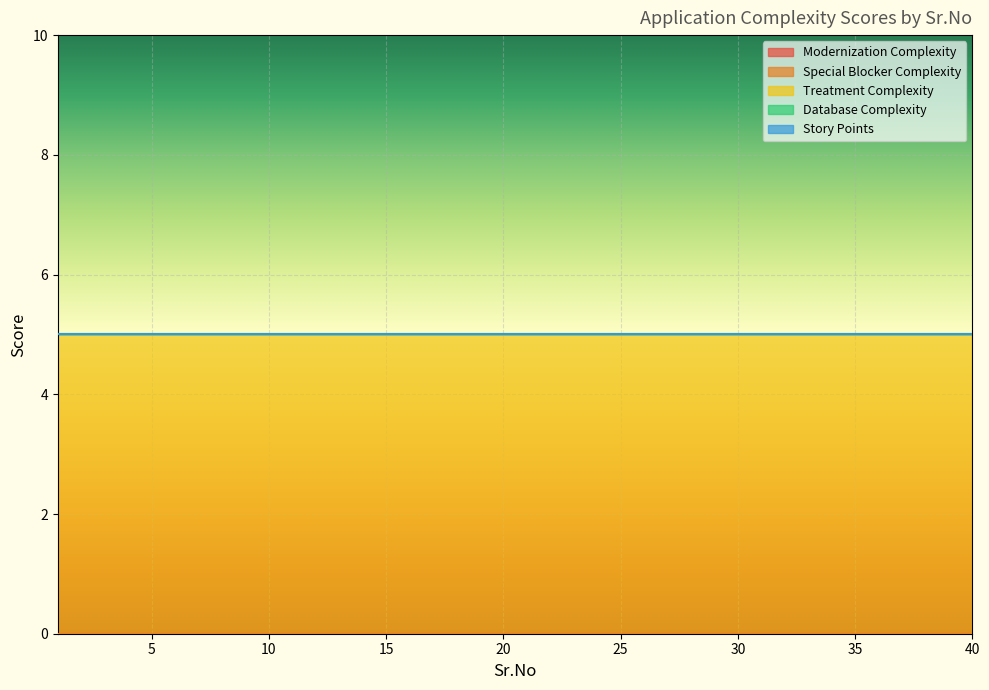

Which series has the largest range (max minus min)?

Modernization Complexity